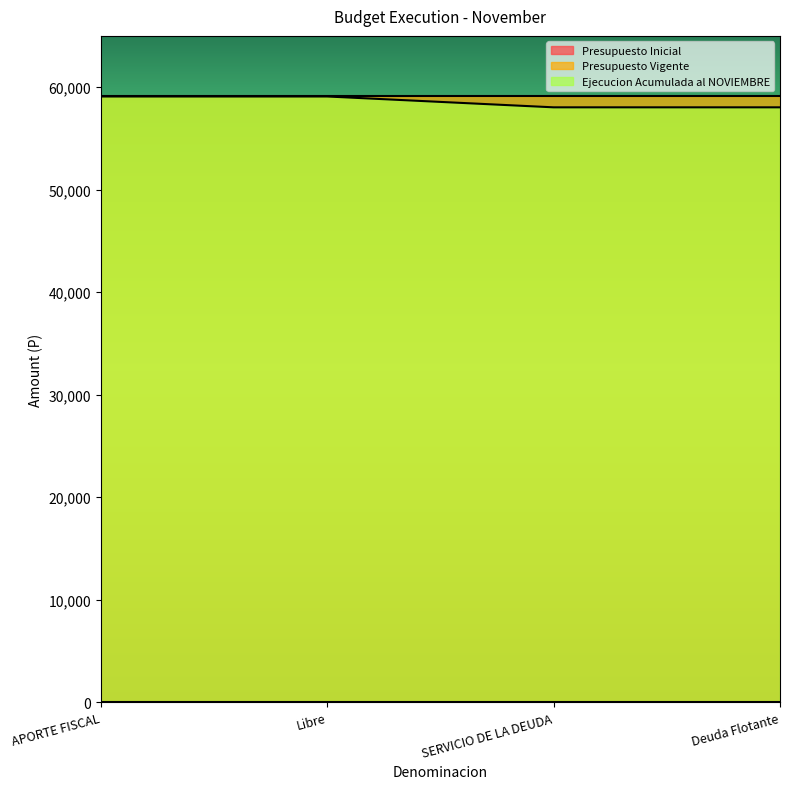

What are all the series names shown in the legend?

Presupuesto Inicial, Presupuesto Vigente, Ejecucion Acumulada al NOVIEMBRE